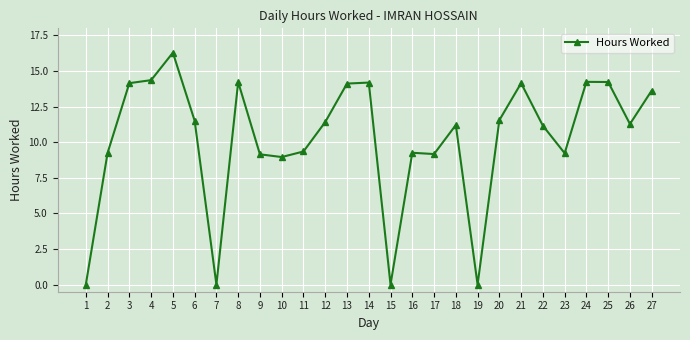

How many distinct data groups are displayed?

1